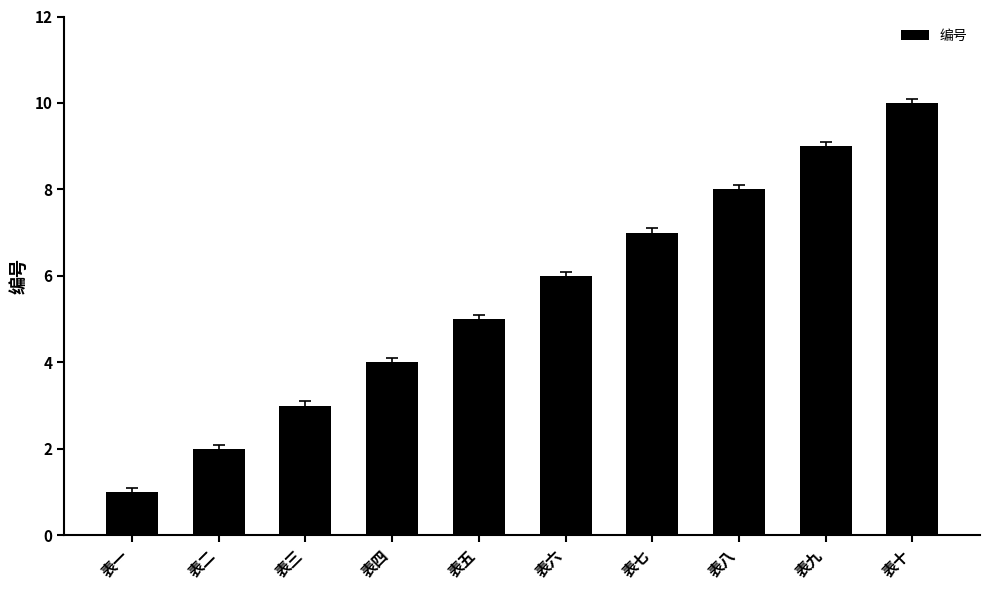

Which has a higher value, 表四 or 表二?

表四